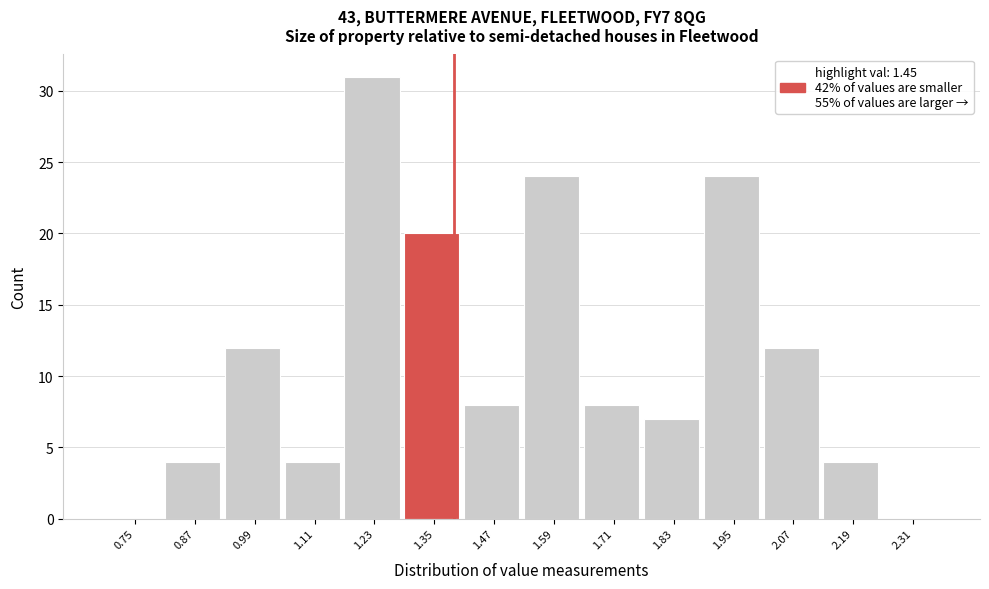

Reading left to right, transcribe all the data shown in this chart.

0.75=0	0.87=4	0.99=12	1.11=4	1.23=31	1.35=20	1.47=8	1.59=24	1.71=8	1.83=7	1.95=24	2.07=12	2.19=4	2.31=0